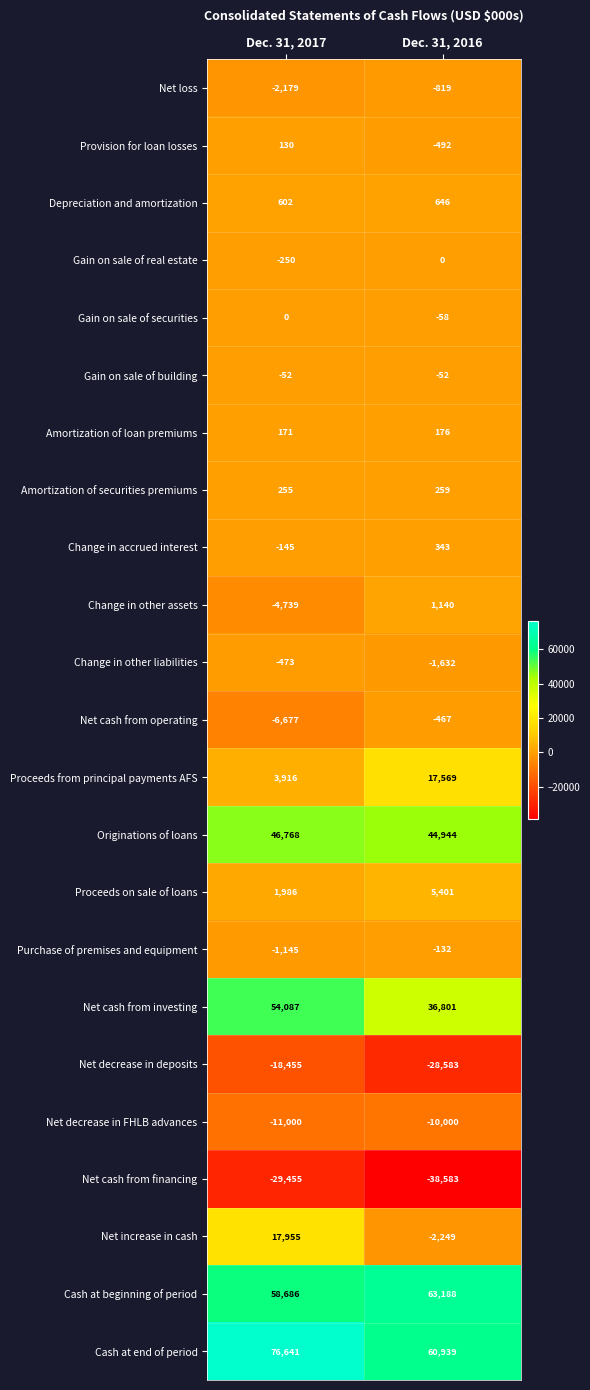

Which label corresponds to the smallest value in the chart?

Dec. 31, 2016